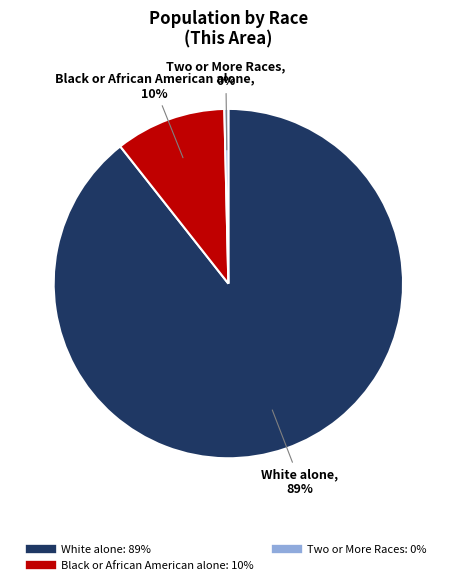

To the nearest percent, what is the average slice percentage?

33%